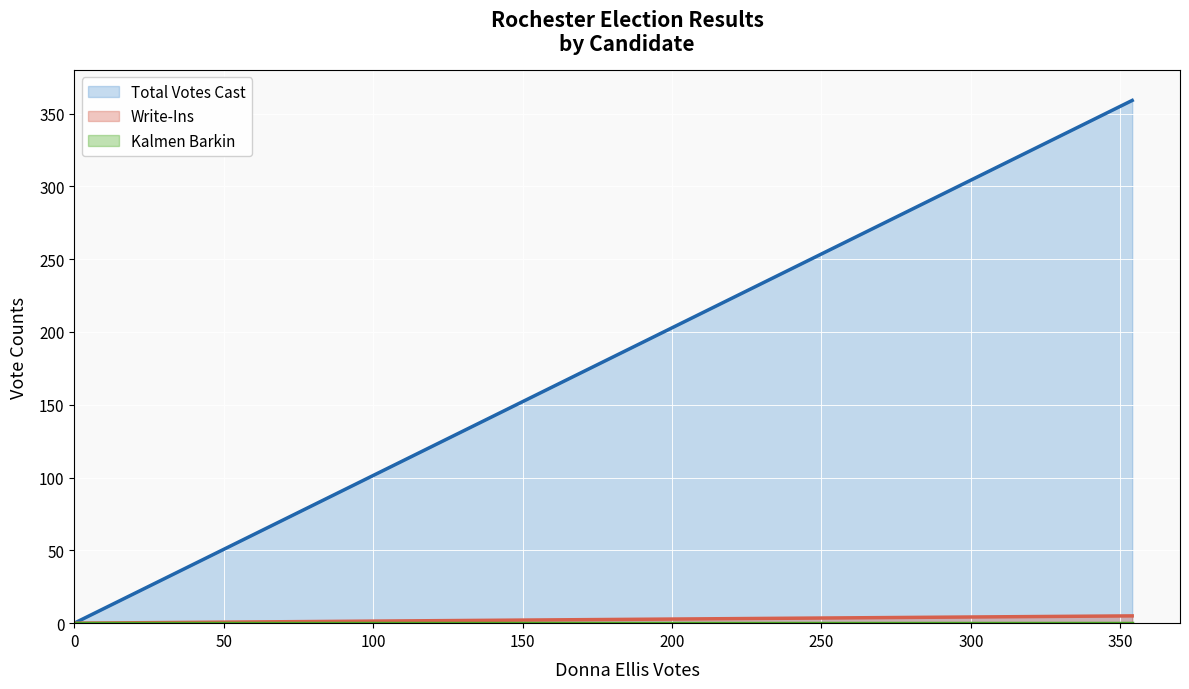

Does the chart display data point markers on the line(s)?

No